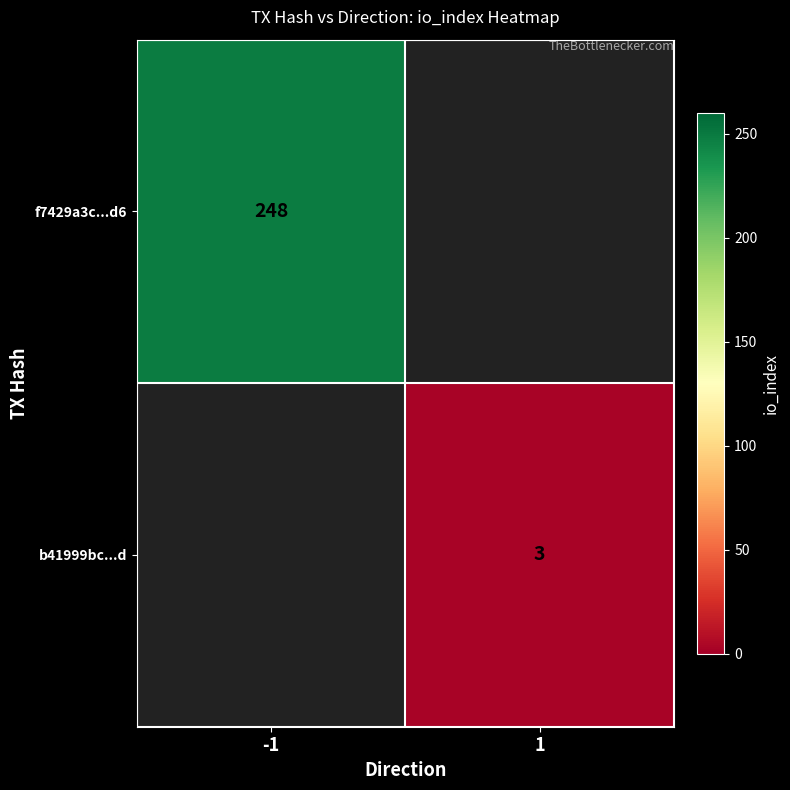

What is the minimum value shown in the chart?

3.0